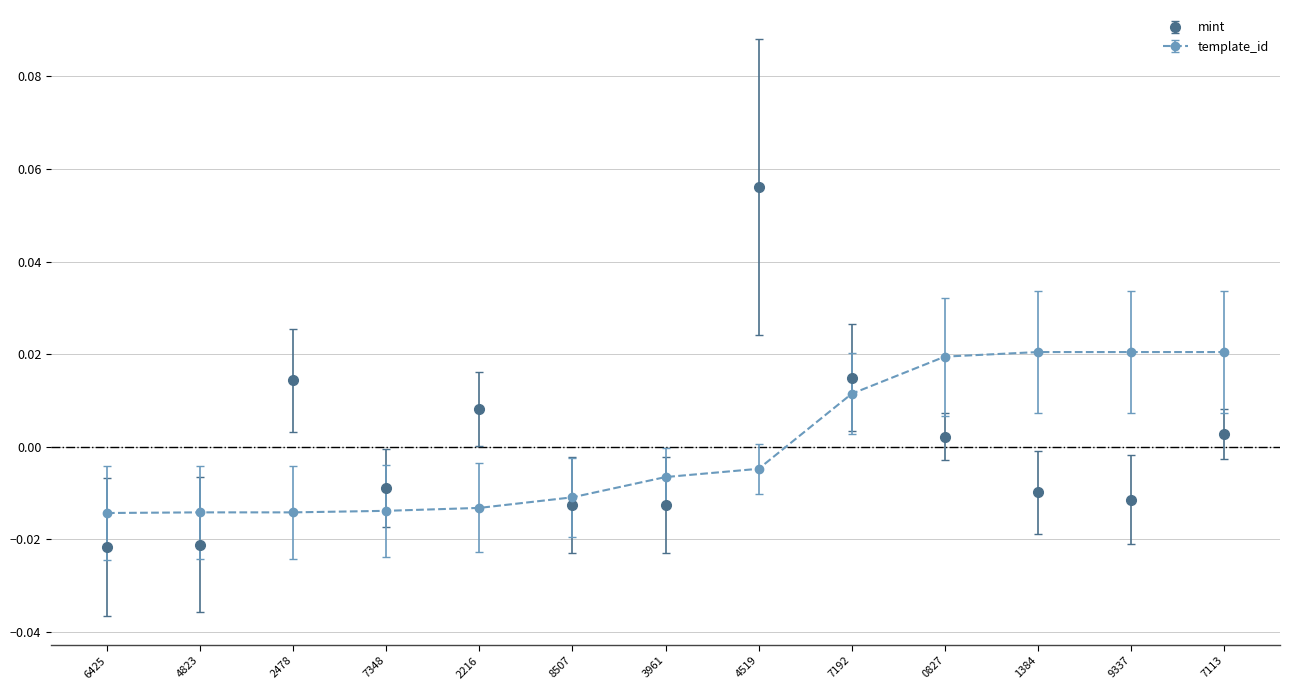

True or false: template_id and mint intersect in this chart.

True